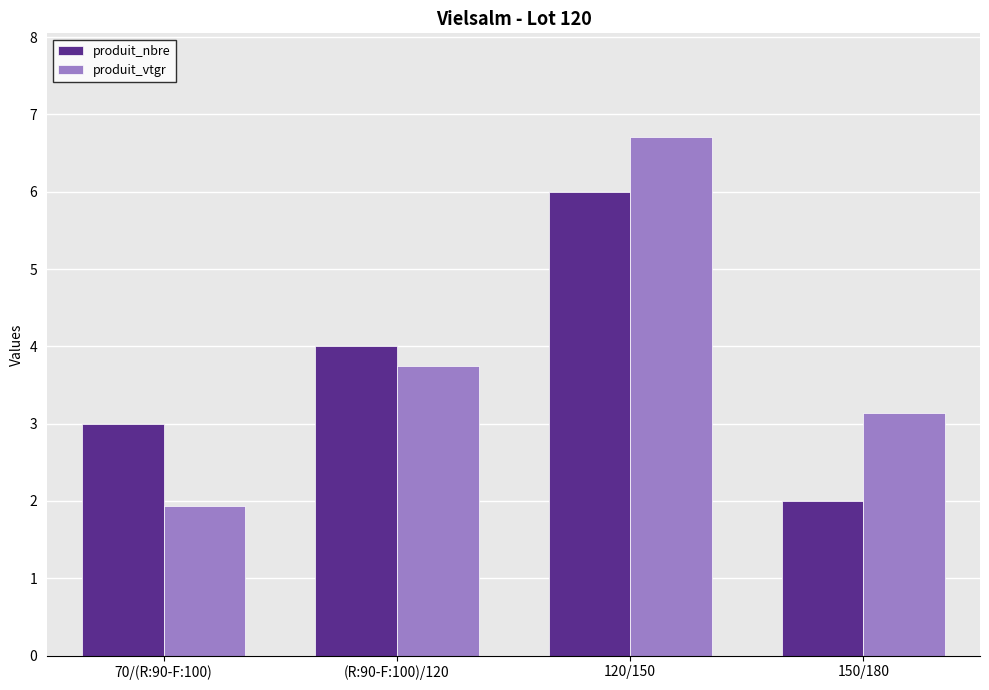

True or false: produit_vtgr has a value of 1.6 at 150/180.

False